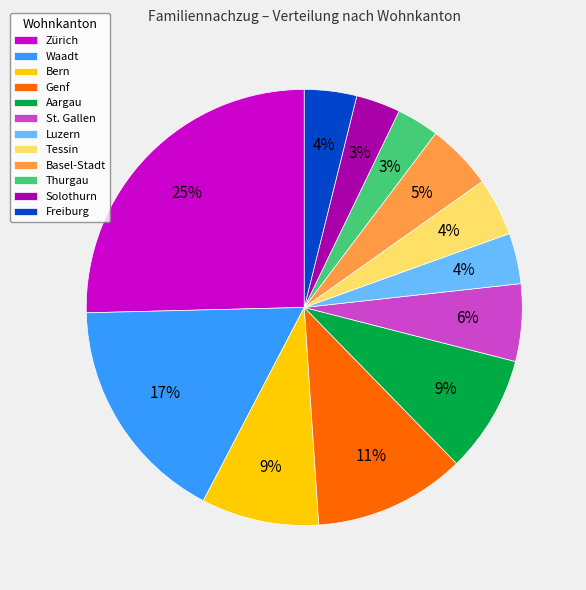

Is there a majority slice in this chart?

No